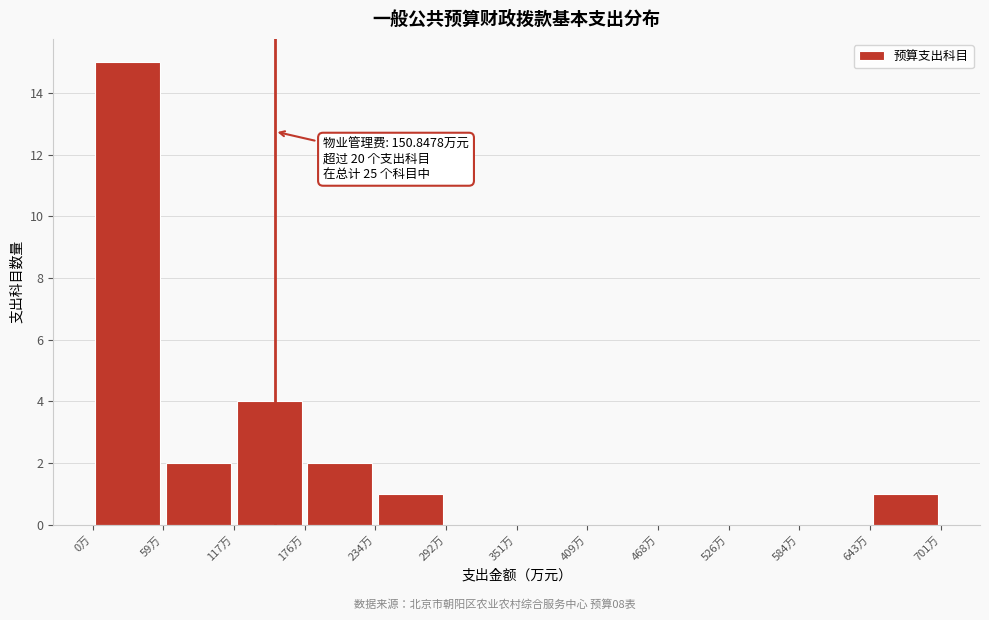

Over which range of the x-axis is the bar tallest?

0 to 60